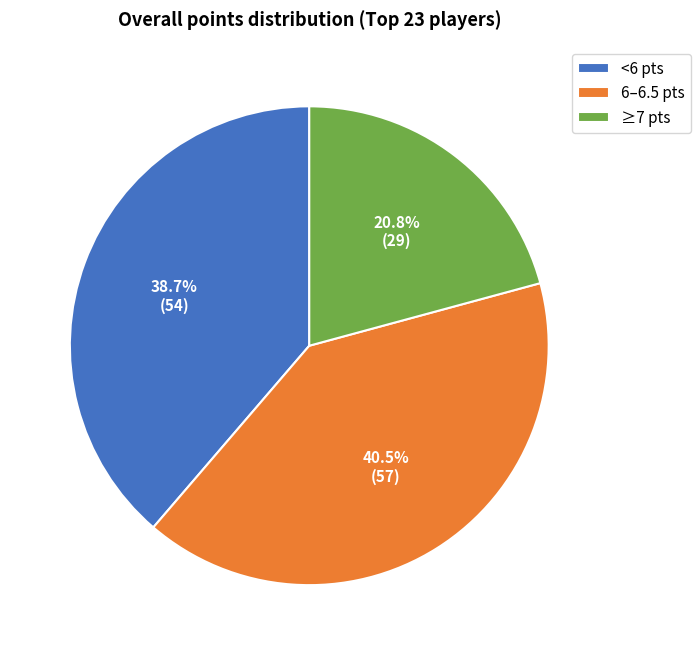

Which category has the biggest portion of the pie?

6–6.5 pts